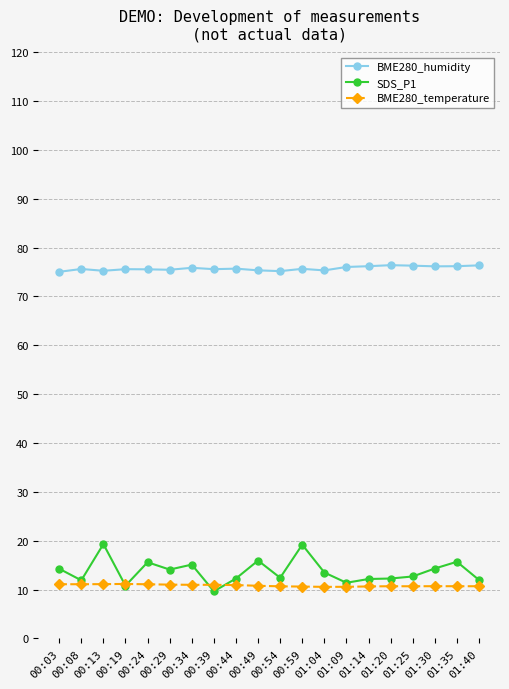

True or false: SDS_P1 and BME280_humidity intersect in this chart.

False